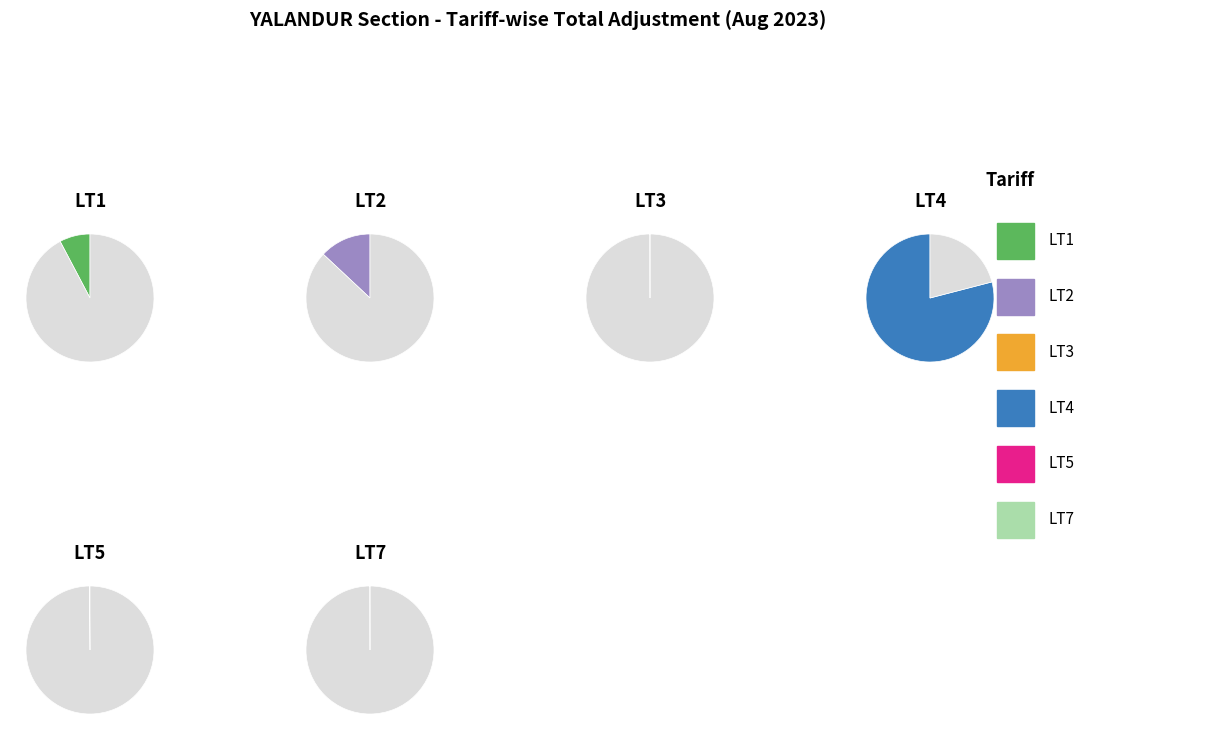

To the nearest percent, what is the combined percentage of LT2 and LT5?

13%